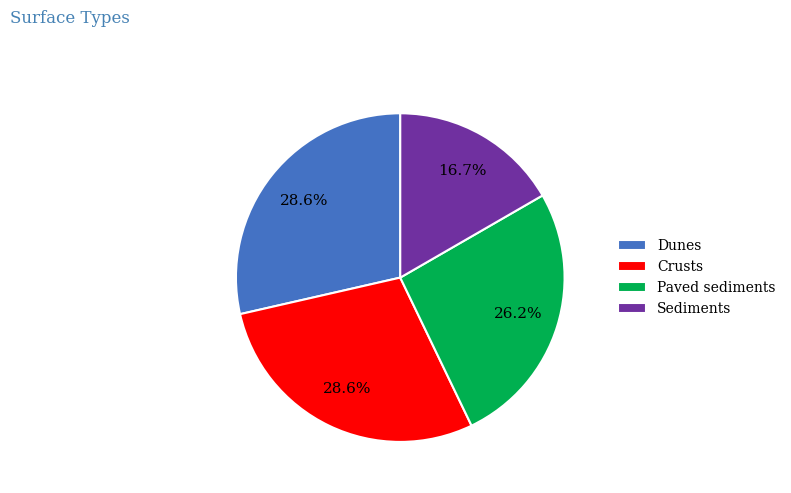

To the nearest percent, what is the difference between the largest and smallest slice percentages?

12%